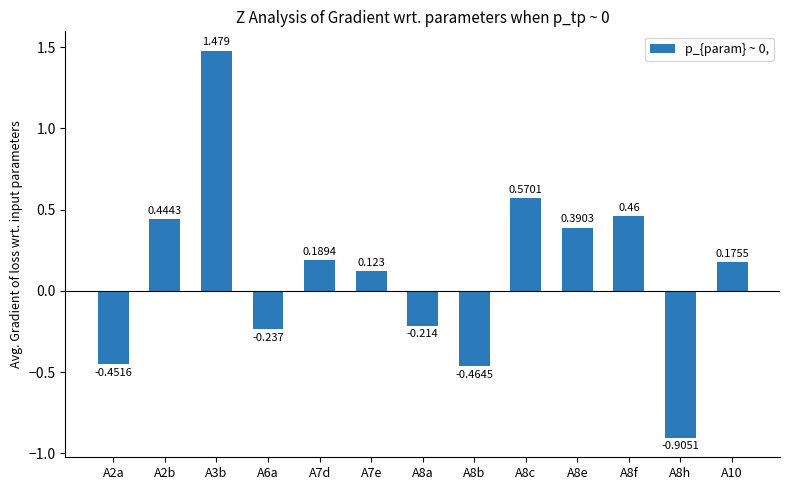

Does the chart contain any negative values?

Yes